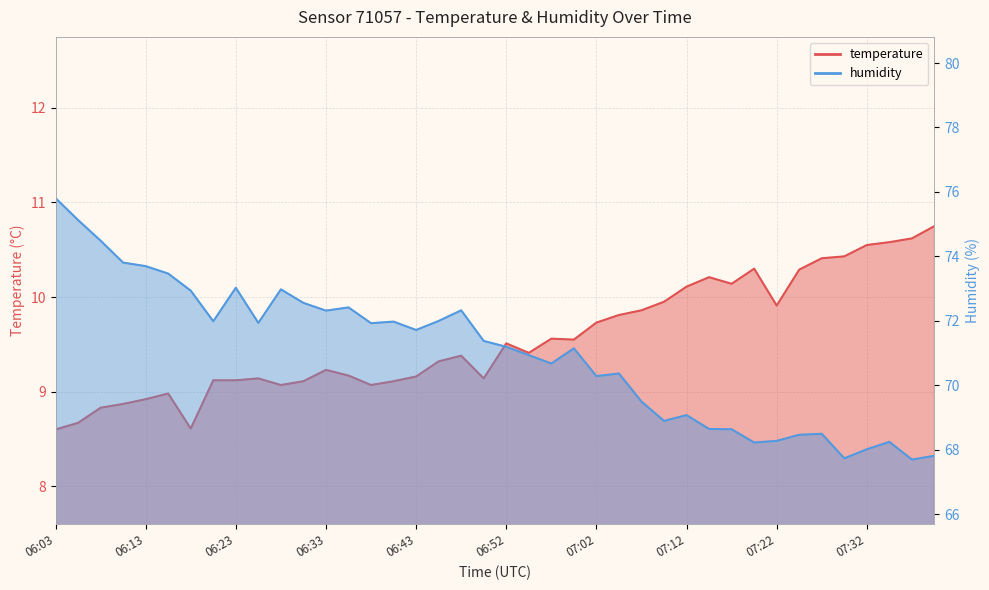

At which label is humidity closest to 71?

06:55